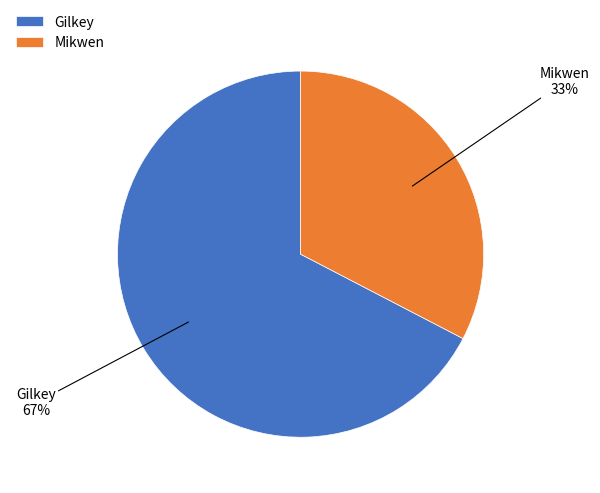

Is the sum of Mikwen and Gilkey greater than half?

Yes